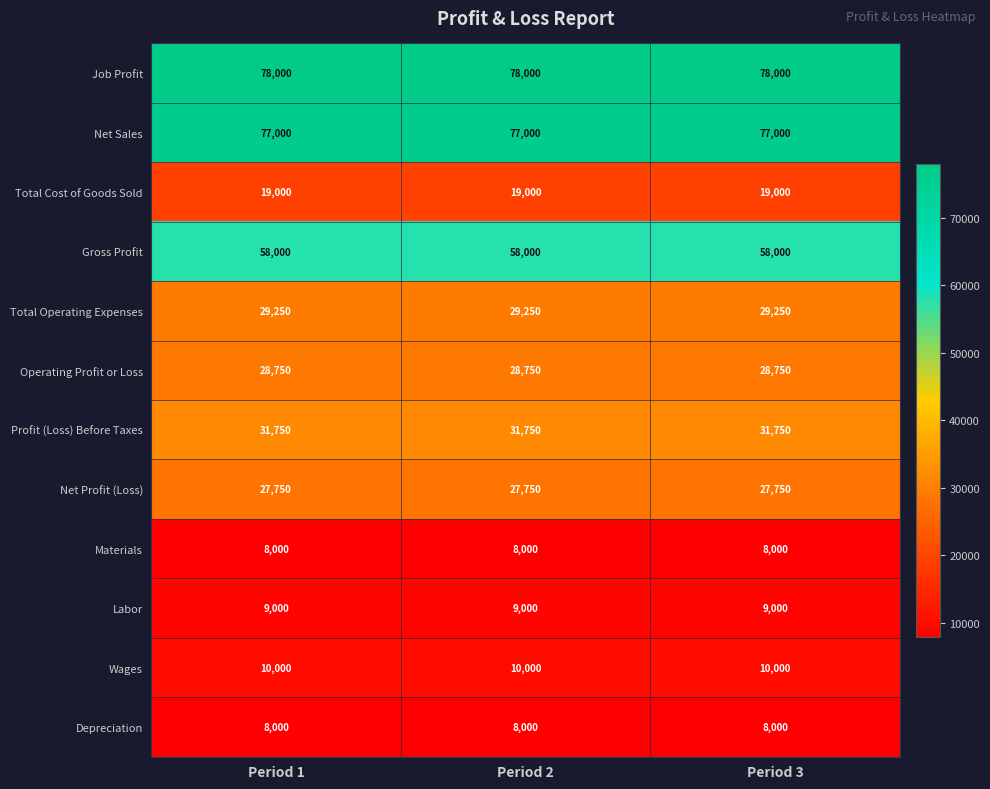

What is the smallest value displayed?

8000